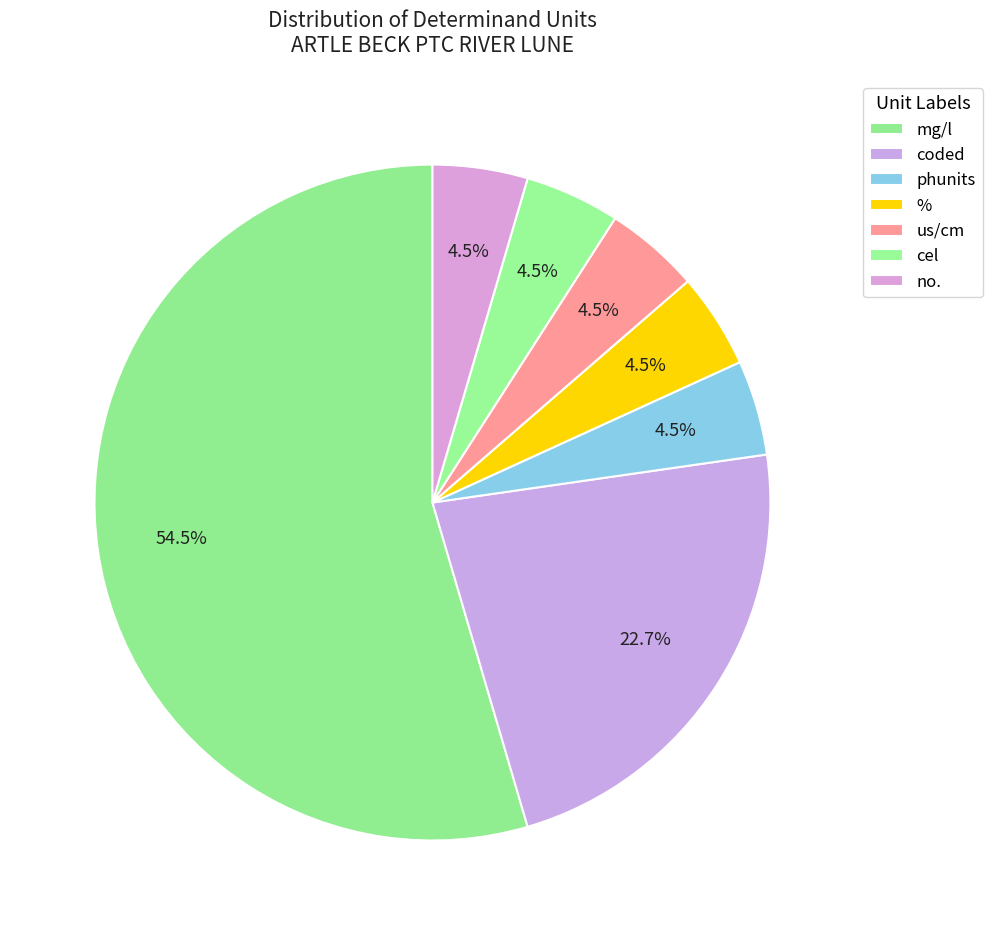

Count the number of slices in the pie.

7